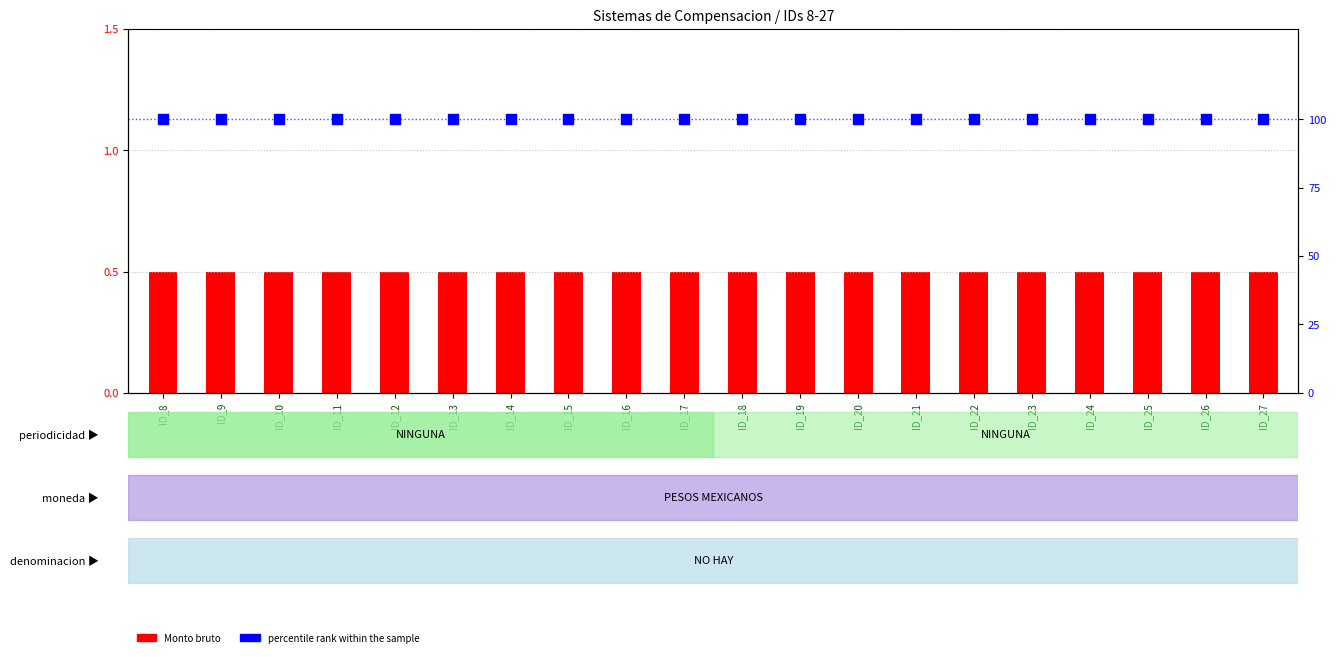

Which series has the largest total across all categories?

percentile rank within the sample